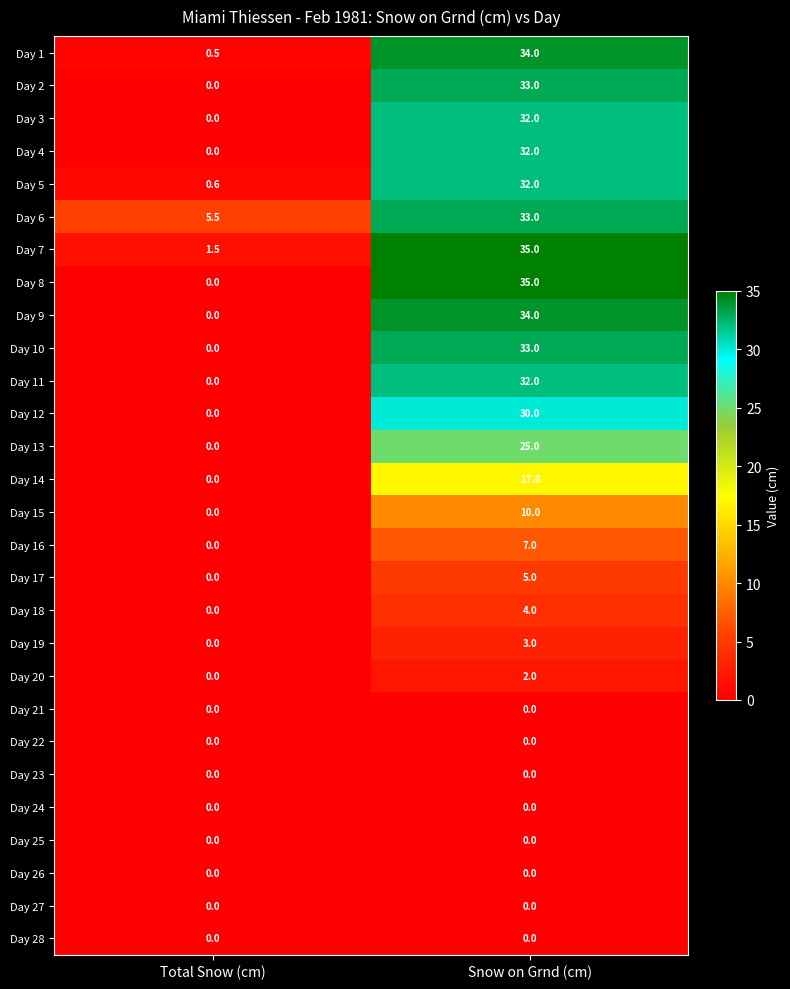

Which series changed the most between Total Snow (cm) and Snow on Grnd (cm)?

Day 8